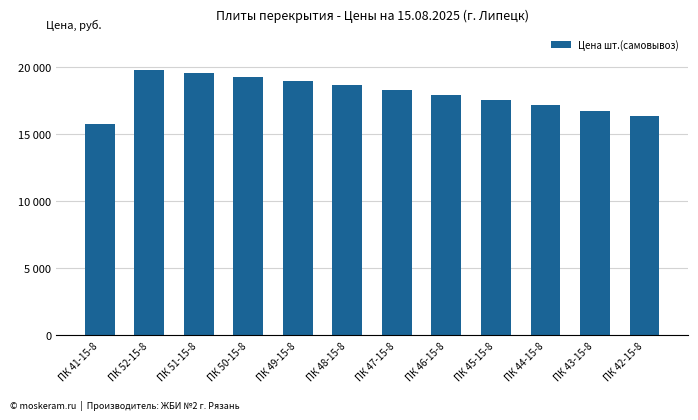

What is the difference between the maximum and minimum values?

4030